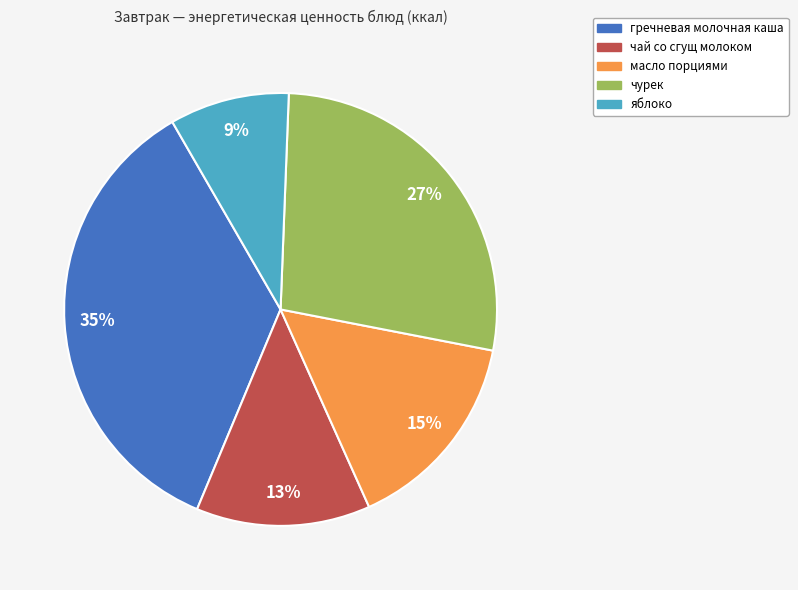

To the nearest percent, what is the combined percentage of чай со сгущ молоком and чурек?

40%